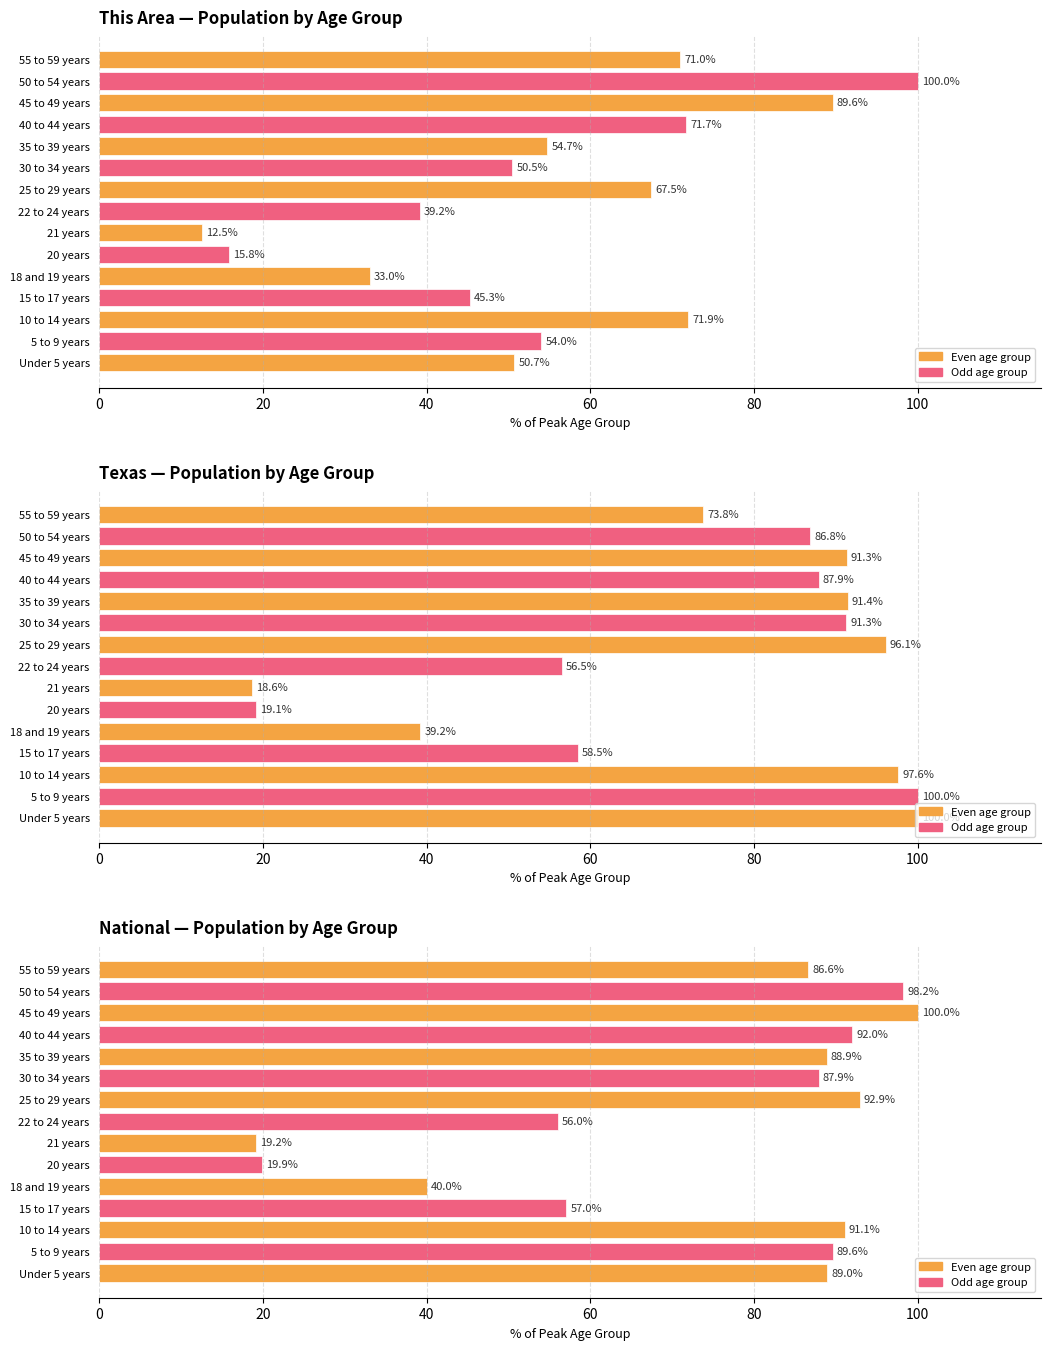

What is the average value?

73.9